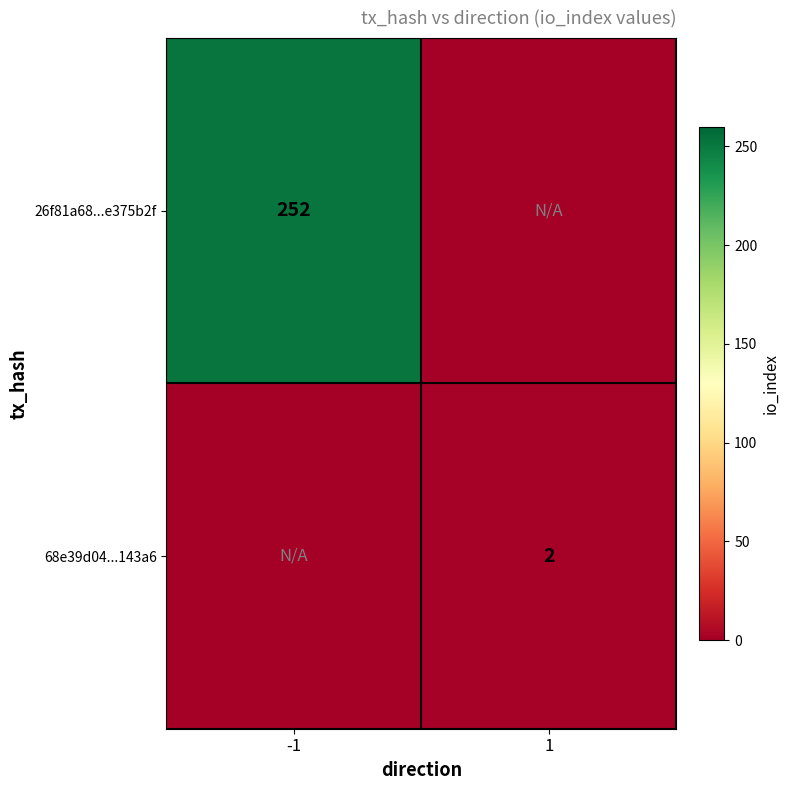

Is it true that 26f81a68...e375b2f equals 252 at -1?

True